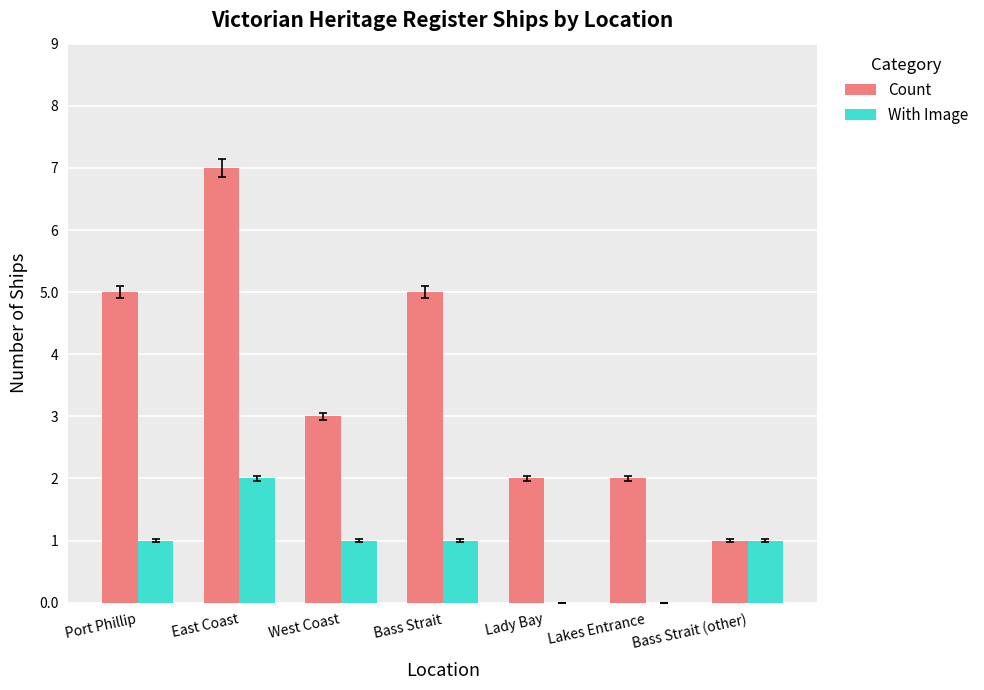

What is the total value across all series at Lady Bay?

2